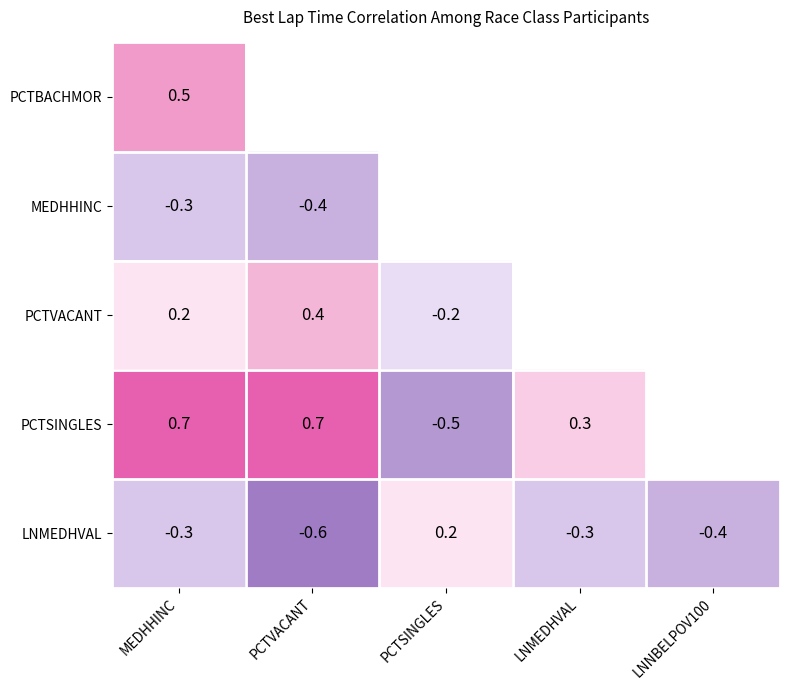

At which label does LNMEDHVAL first exceed 0?

PCTSINGLES